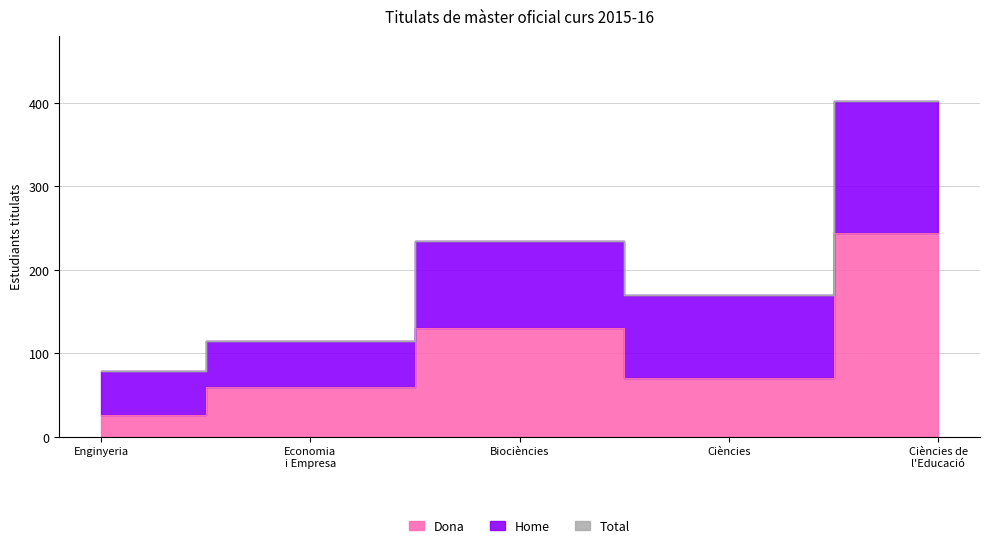

The value of Dona at Economia i Empresa is 60. True or false?

True